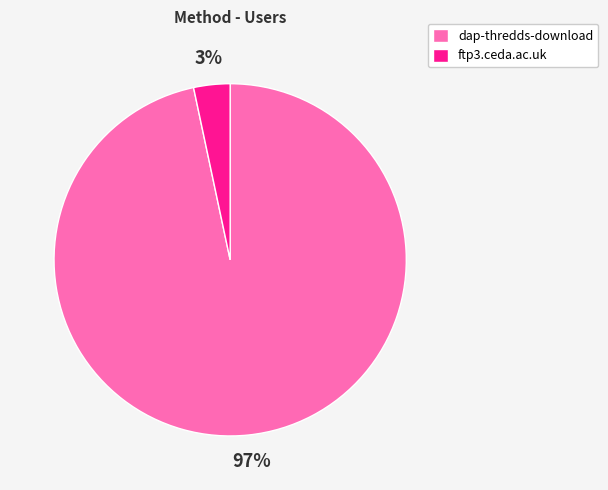

Which slice is the smallest?

ftp3.ceda.ac.uk